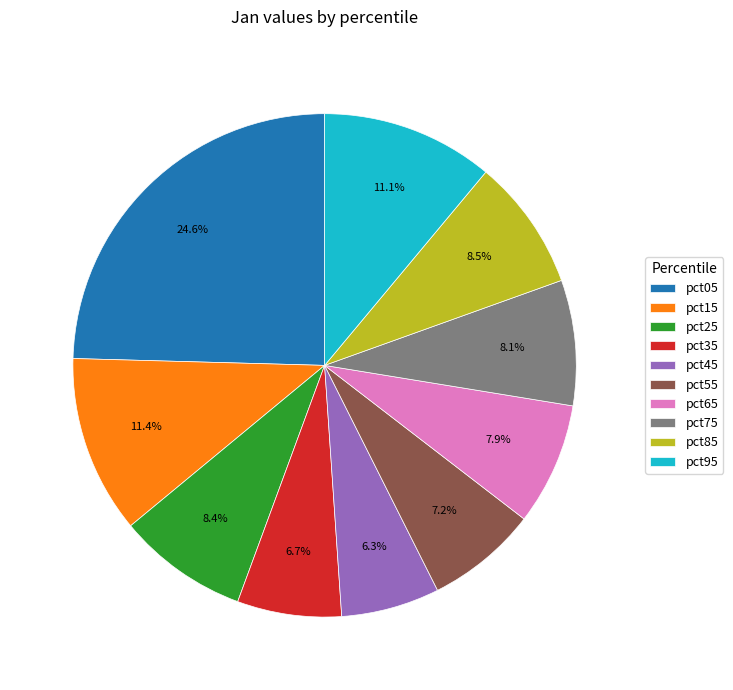

The pct25 slice represents 21% of the pie. True or false?

False